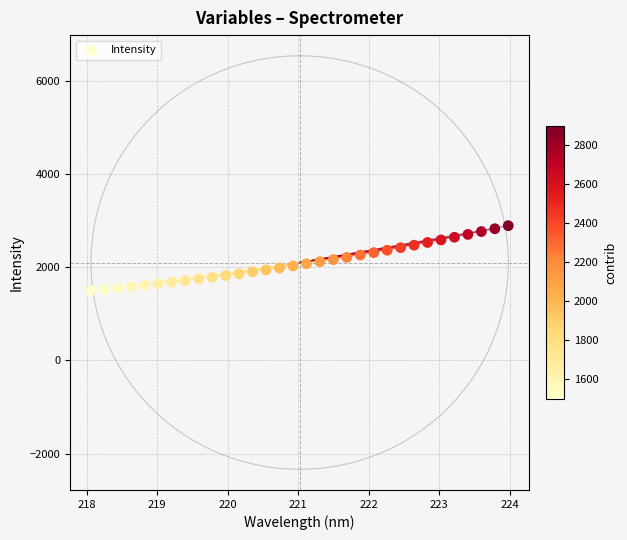

What is the range of X values (max minus min)?

5.9